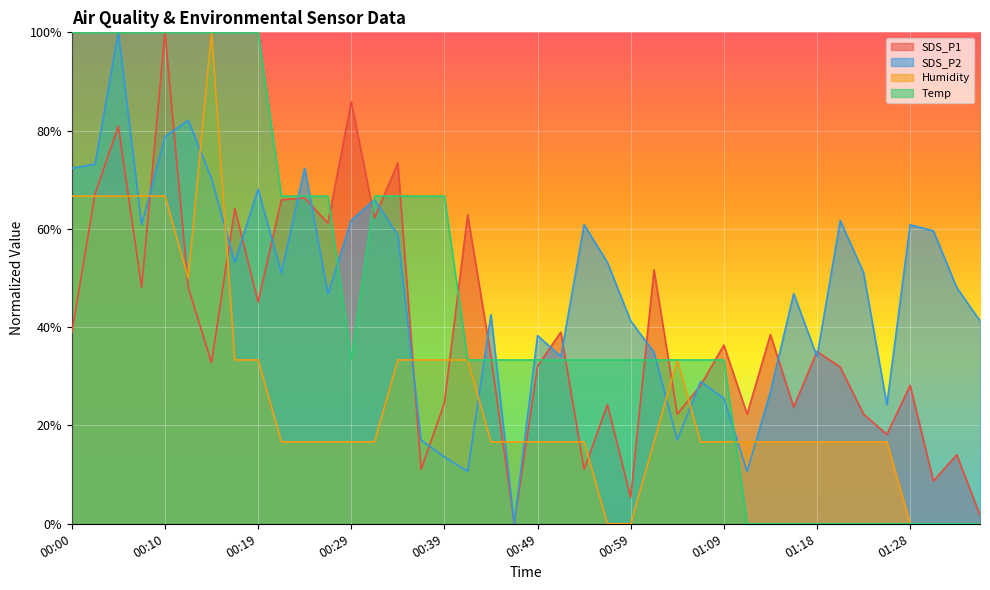

What is the approximate value of Temp at 00:29?

33.3